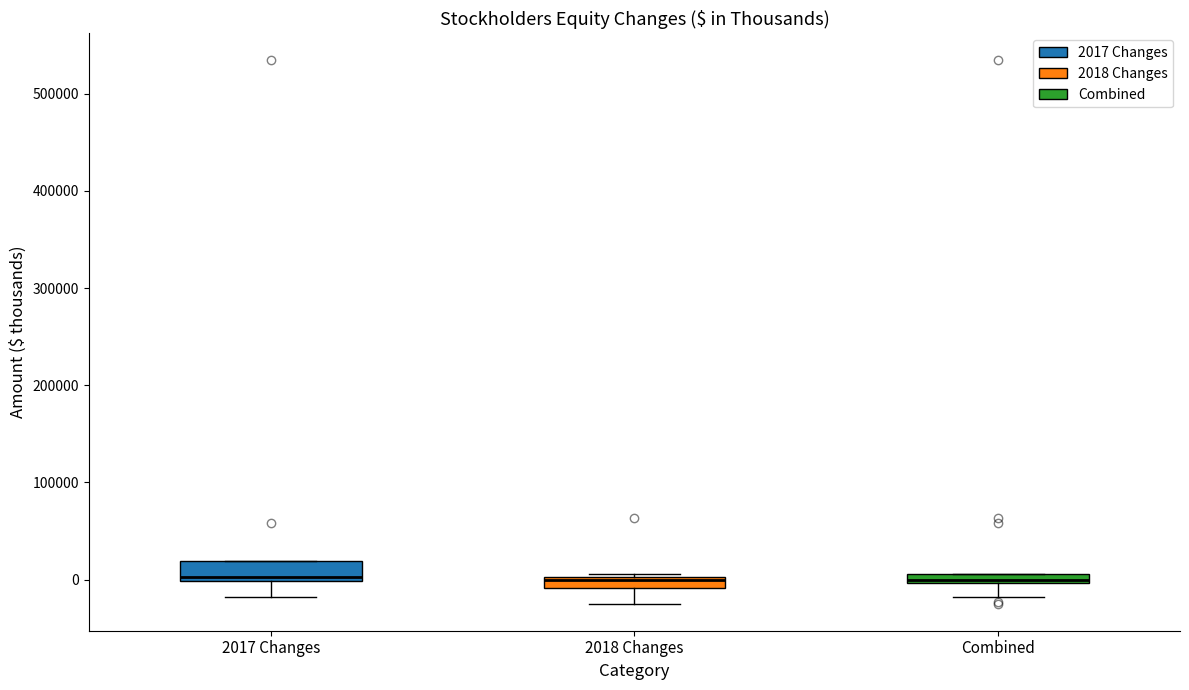

Where is the lower edge of the box for 2017 Changes on the y-axis? The values are not printed on the chart, so give them approximately, as read against the axis.

0